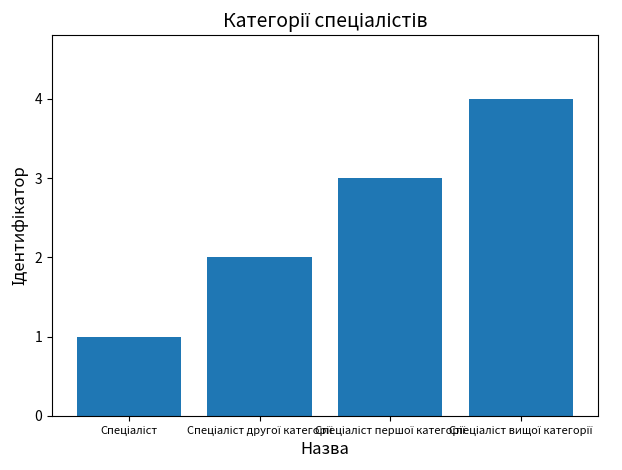

How many values are between 2 and 4?

3